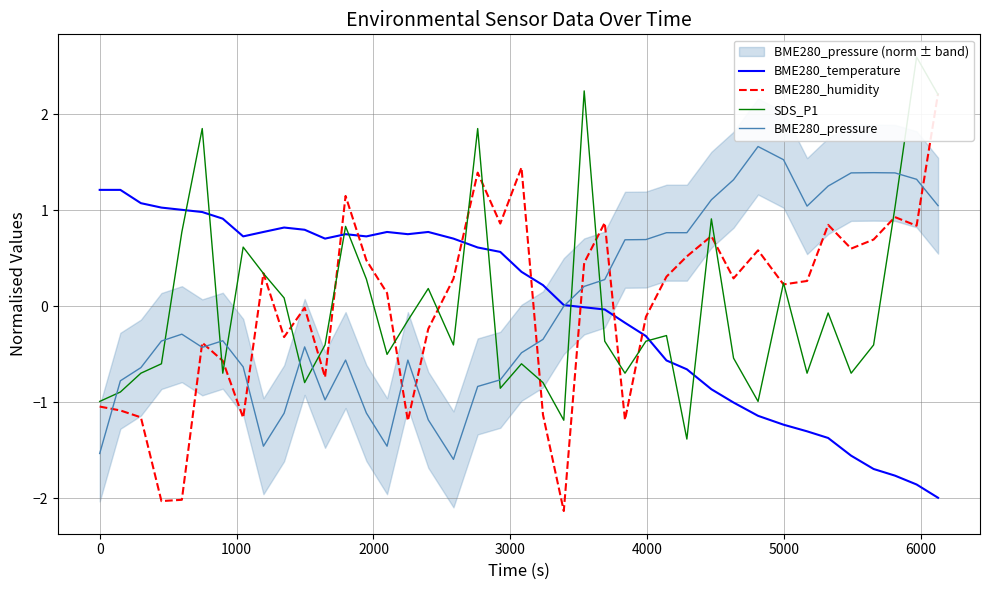

True or false: BME280_humidity and BME280_temperature cross at least once.

True